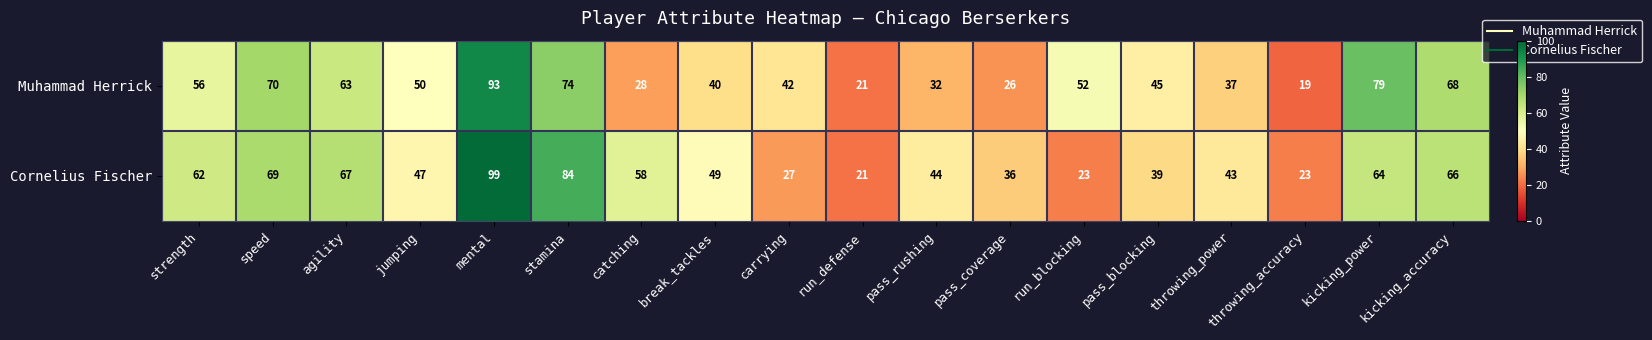

List the series in order of their overall mean, lowest first.

Muhammad Herrick, Cornelius Fischer